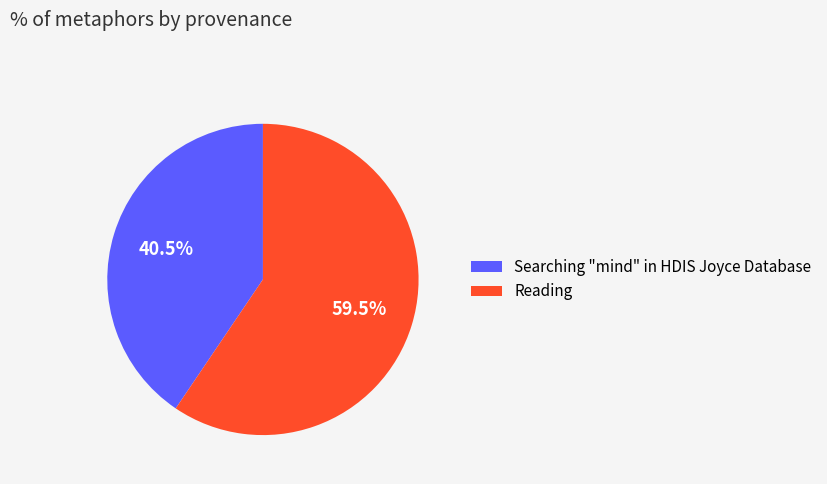

How many segments does this pie chart have?

2